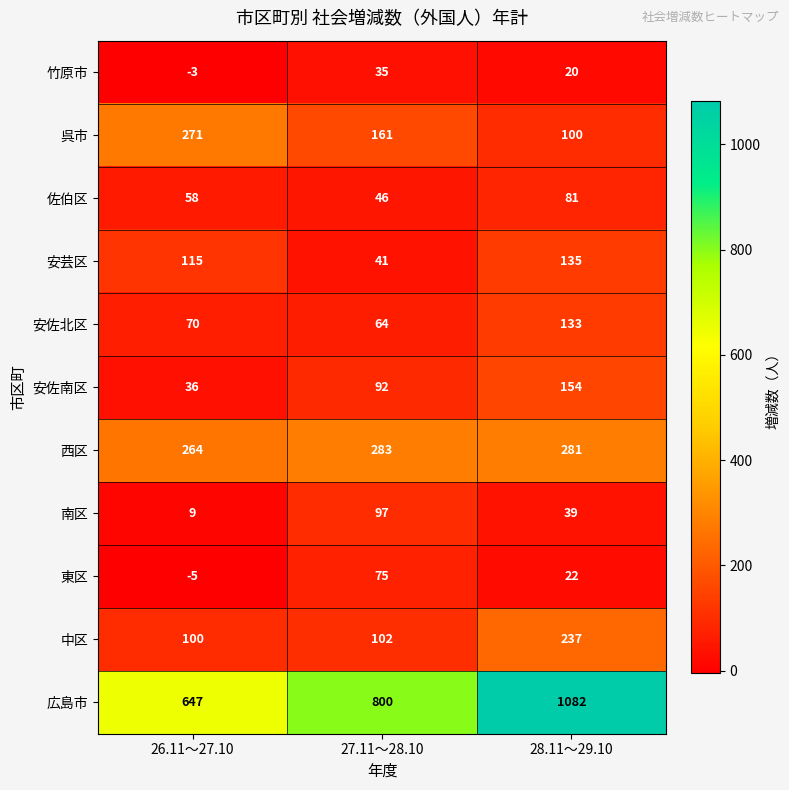

How many distinct data groups are displayed?

11